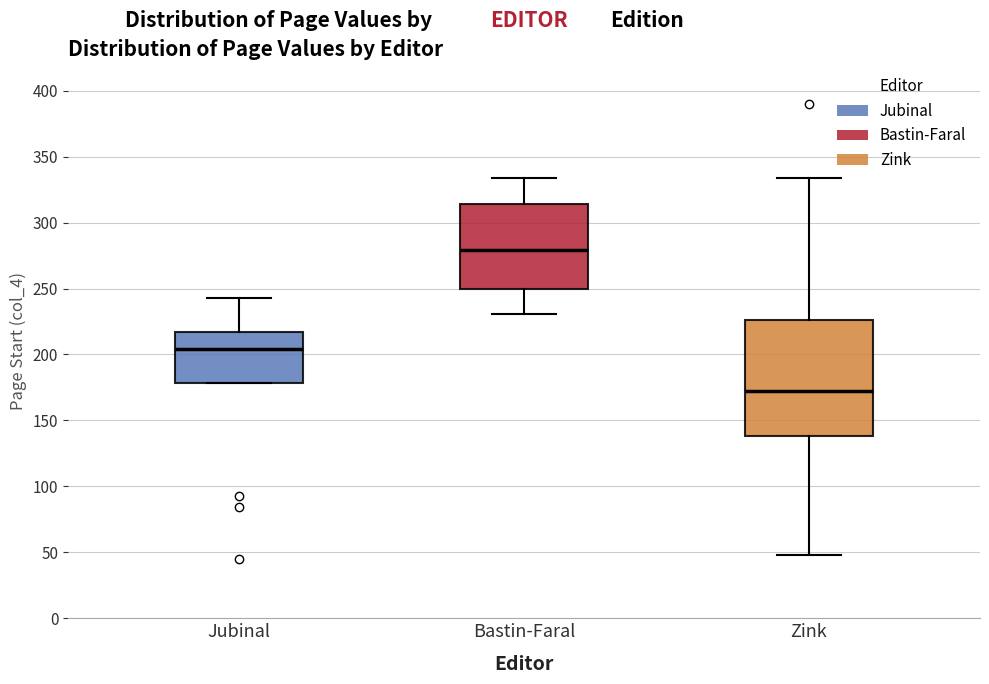

Where is the lower edge of the box for Zink on the y-axis? The values are not printed on the chart, so give them approximately, as read against the axis.

140